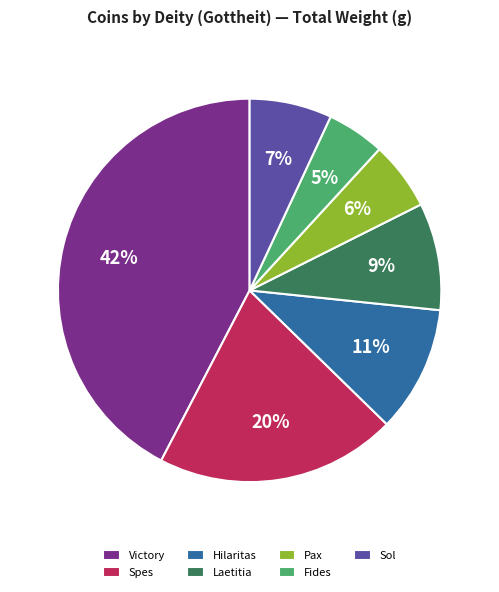

Which slice is the largest?

Victory